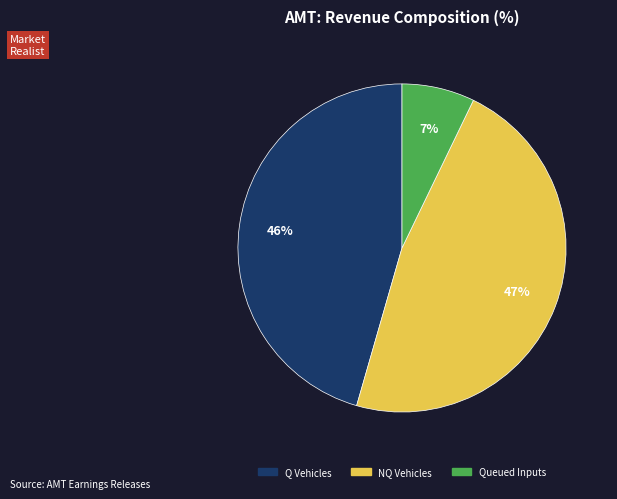

Is there a majority slice in this chart?

No